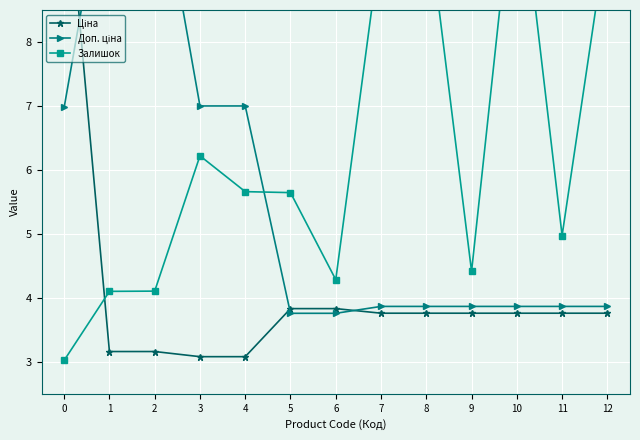

Reading left to right, extract all data points from this chart.

Ціна: 11.0	3.2	3.2	3.1	3.1	3.8	3.8	3.8	3.8	3.8	3.8	3.8	3.8
Доп. ціна: 7.0	11.0	11.0	7.0	7.0	3.8	3.8	3.9	3.9	3.9	3.9	3.9	3.9
Залишок: 3.0	4.1	4.1	6.2	5.7	5.6	4.3	9.6	10.1	4.4	11.0	5.0	9.7